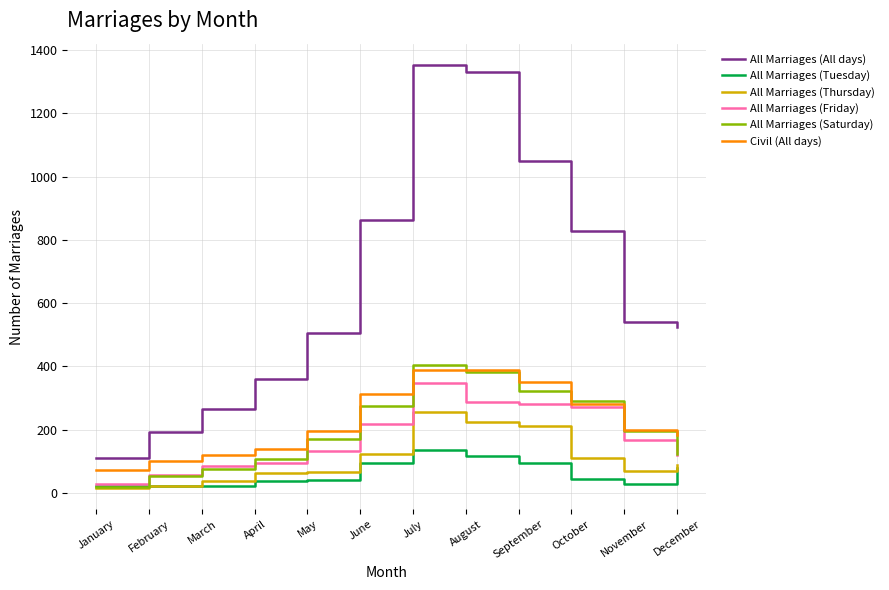

True or false: Civil (All days) has a value of 102 at February.

True